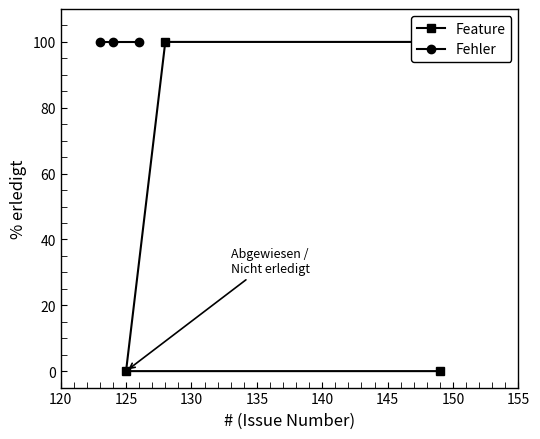

Does the chart have visible grid lines?

No